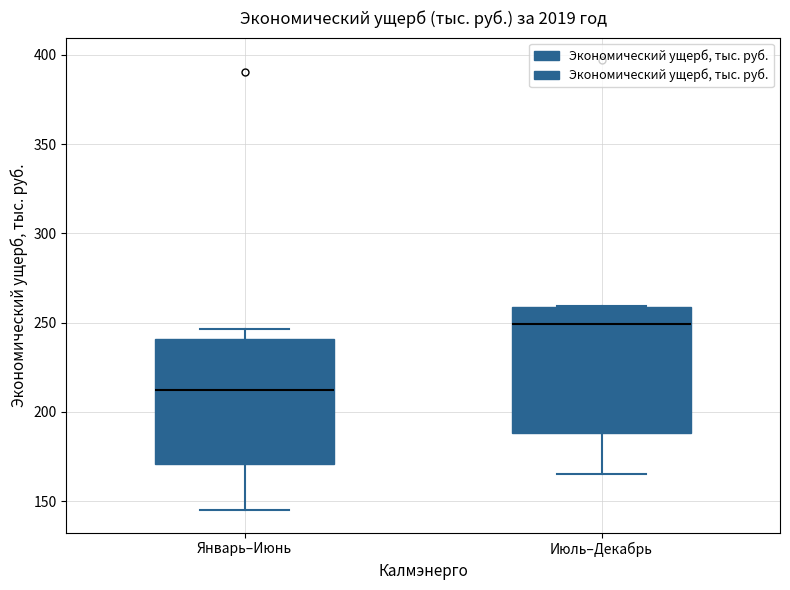

Reading left to right, read every box against the y-axis: the position of its median line, the range the box covers, and the ends of its whiskers. The values are not printed on the chart, so give them approximately, as read against the axis.

Январь–Июнь: median 215, box 170 to 240, whiskers 145 to 245
Июль–Декабрь: median 250, box 190 to 260, whiskers 165 to 260